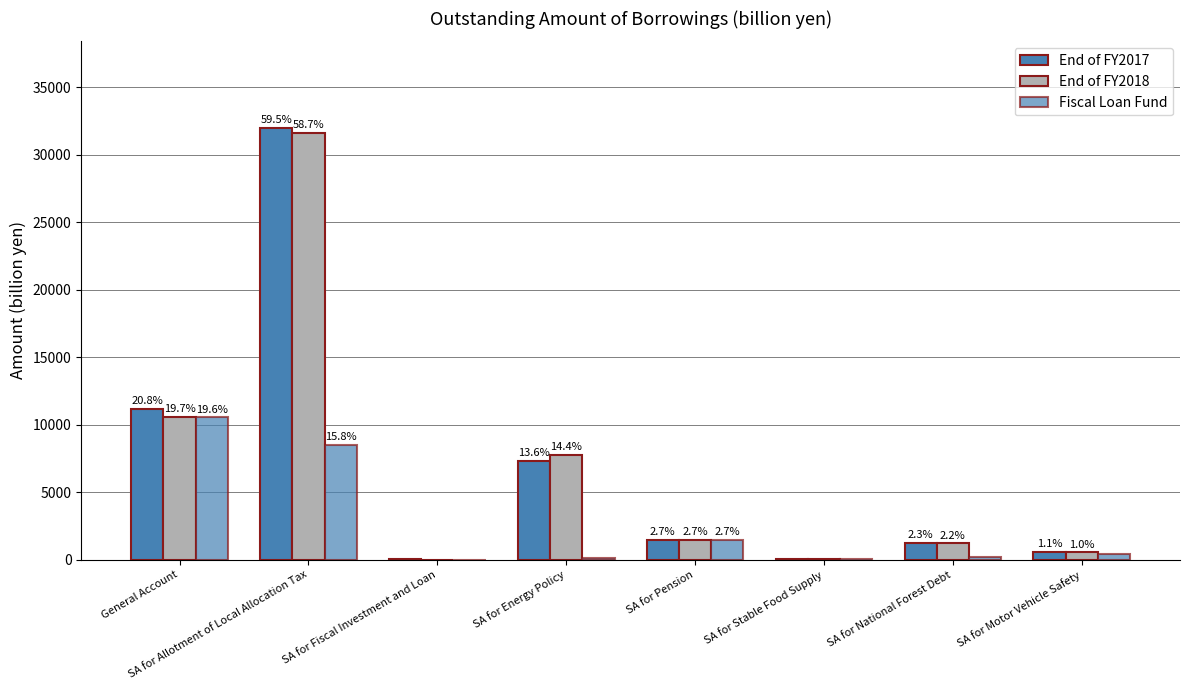

What is the sum of the End of FY2018 values at SA for Pension and SA for Fiscal Investment and Loan?

1458.3